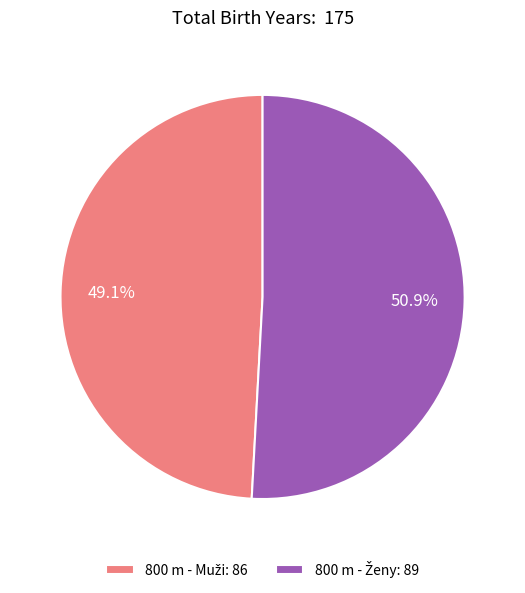

How many segments does this pie chart have?

2